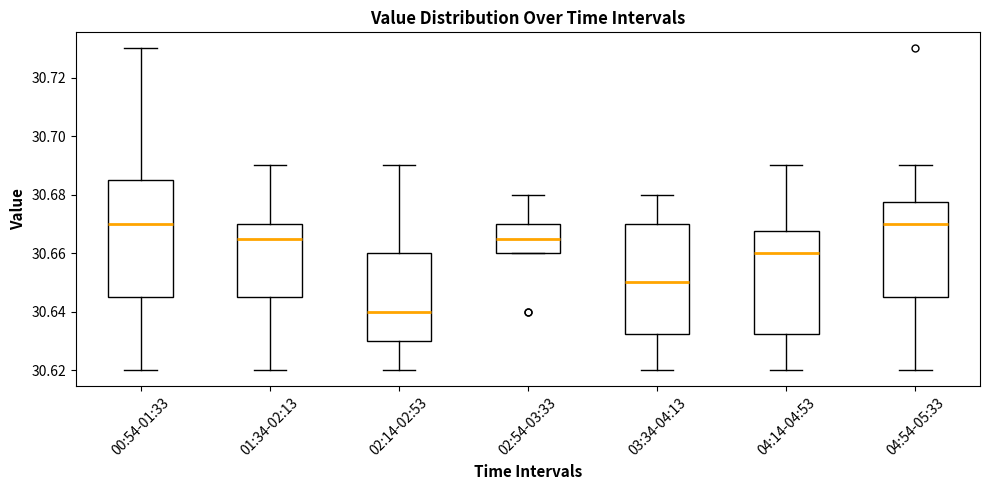

Which box is the tallest, from its lower edge to its upper edge?

00:54-01:33